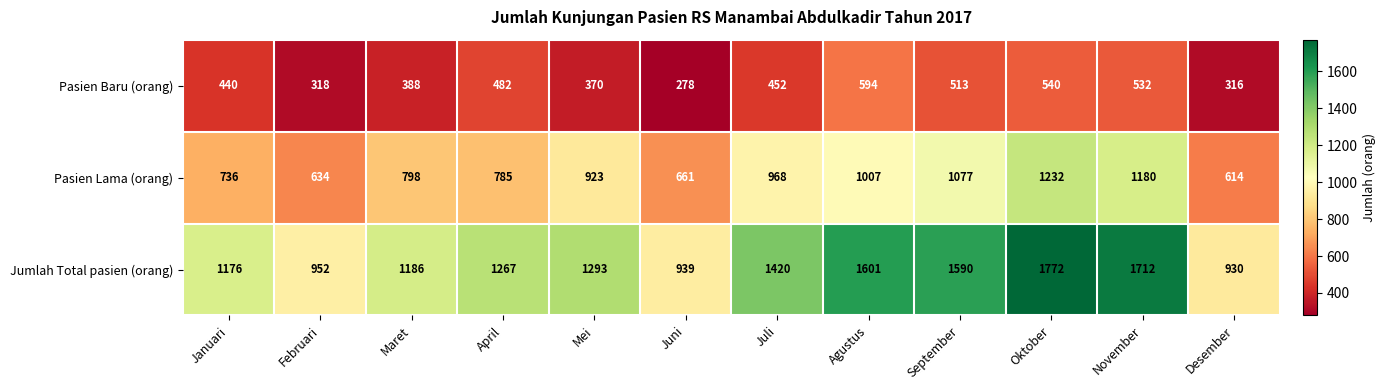

What is the difference between the second highest and second lowest values in the Pasien Lama (orang) series?

546